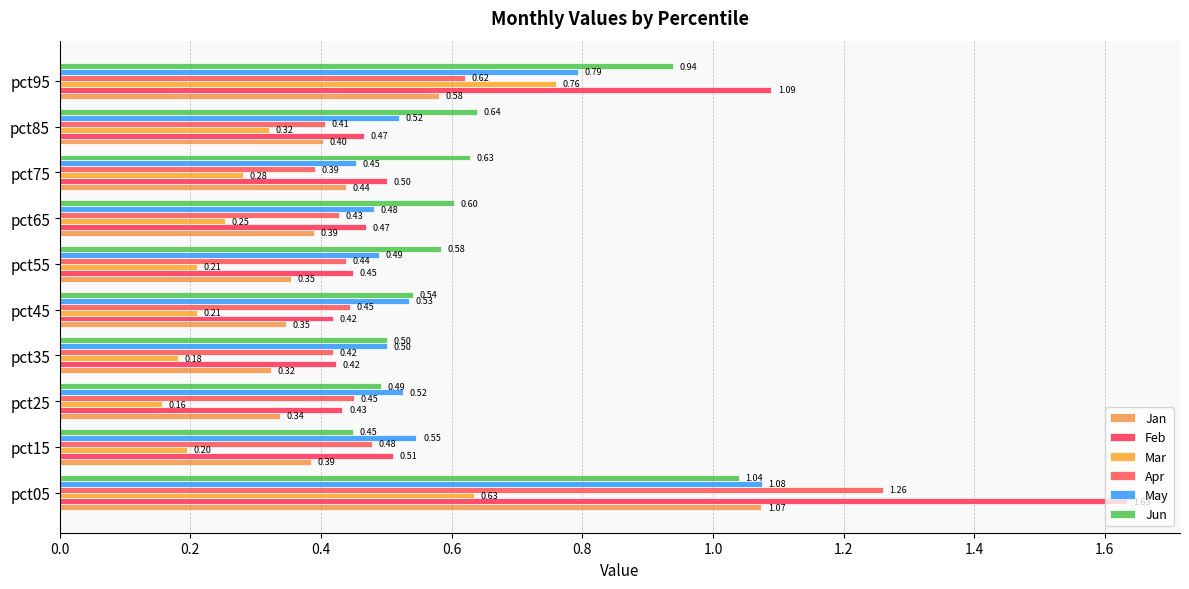

What is the highest value of the Jun series?

1.0